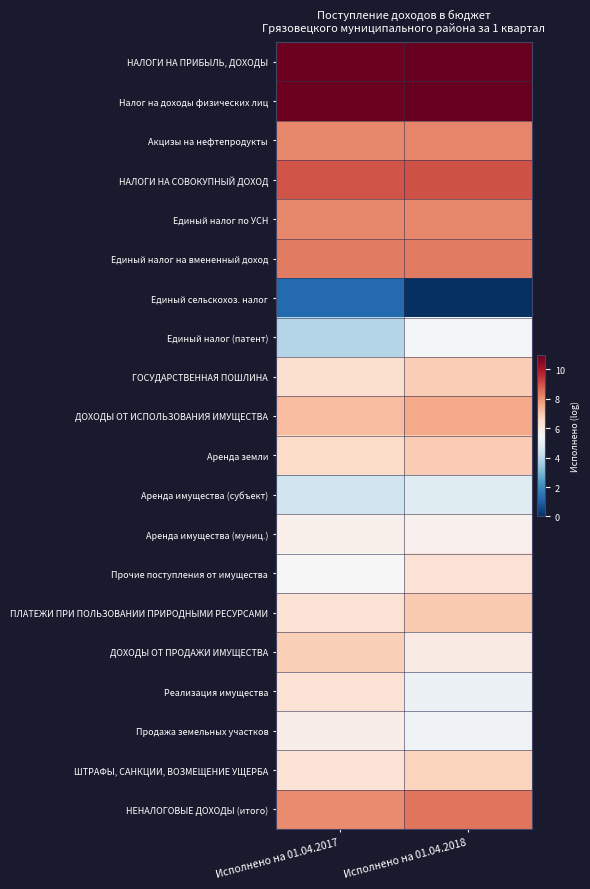

List the series in order of their peak value, highest first.

НАЛОГИ НА ПРИБЫЛЬ, ДОХОДЫ, Налог на доходы физических лиц, НАЛОГИ НА СОВОКУПНЫЙ ДОХОД, НЕНАЛОГОВЫЕ ДОХОДЫ (итого), Единый налог на вмененный доход, Акцизы на нефтепродукты, Единый налог по УСН, ДОХОДЫ ОТ ИСПОЛЬЗОВАНИЯ ИМУЩЕСТВА, ПЛАТЕЖИ ПРИ ПОЛЬЗОВАНИИ ПРИРОДНЫМИ РЕСУРСАМИ, Аренда земли, ГОСУДАРСТВЕННАЯ ПОШЛИНА, ДОХОДЫ ОТ ПРОДАЖИ ИМУЩЕСТВА, ШТРАФЫ, САНКЦИИ, ВОЗМЕЩЕНИЕ УЩЕРБА, Прочие поступления от имущества, Реализация имущества, Продажа земельных участков, Аренда имущества (муниц.), Единый налог (патент), Аренда имущества (субъект), Единый сельскохоз. налог